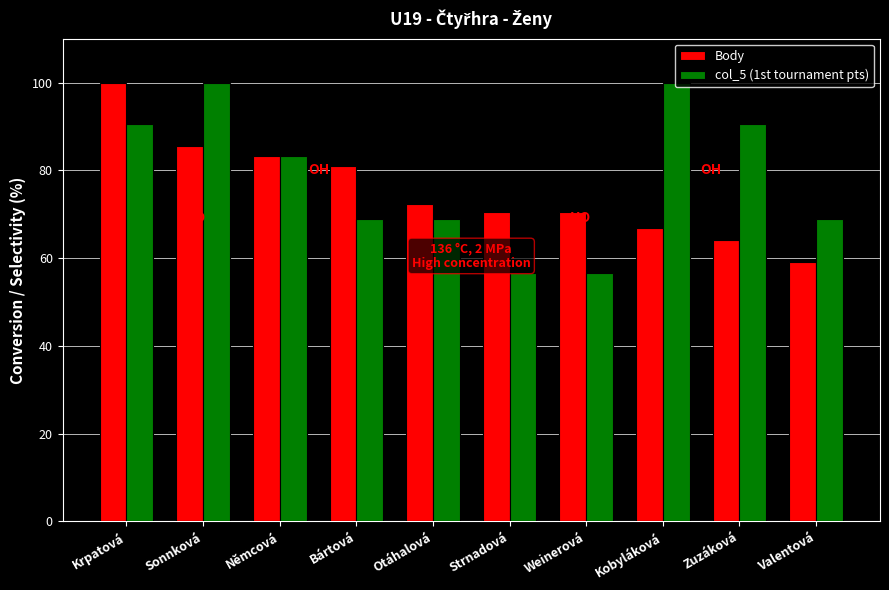

At which category is the sum across all series the highest?

Krpatová